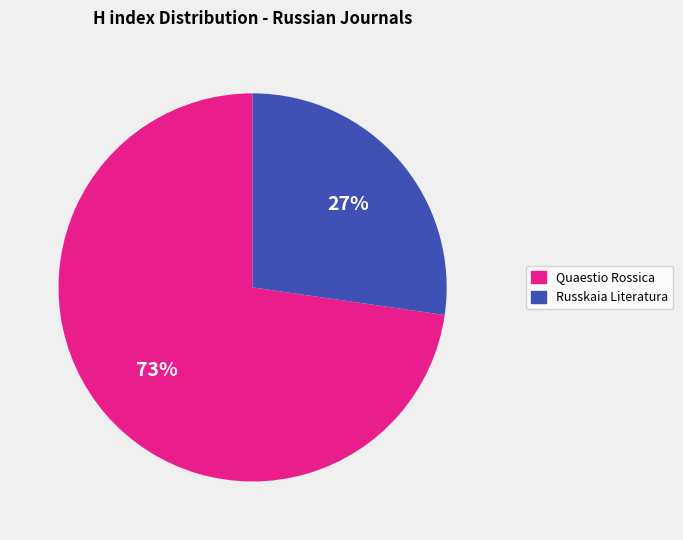

Which category has the biggest portion of the pie?

Quaestio Rossica